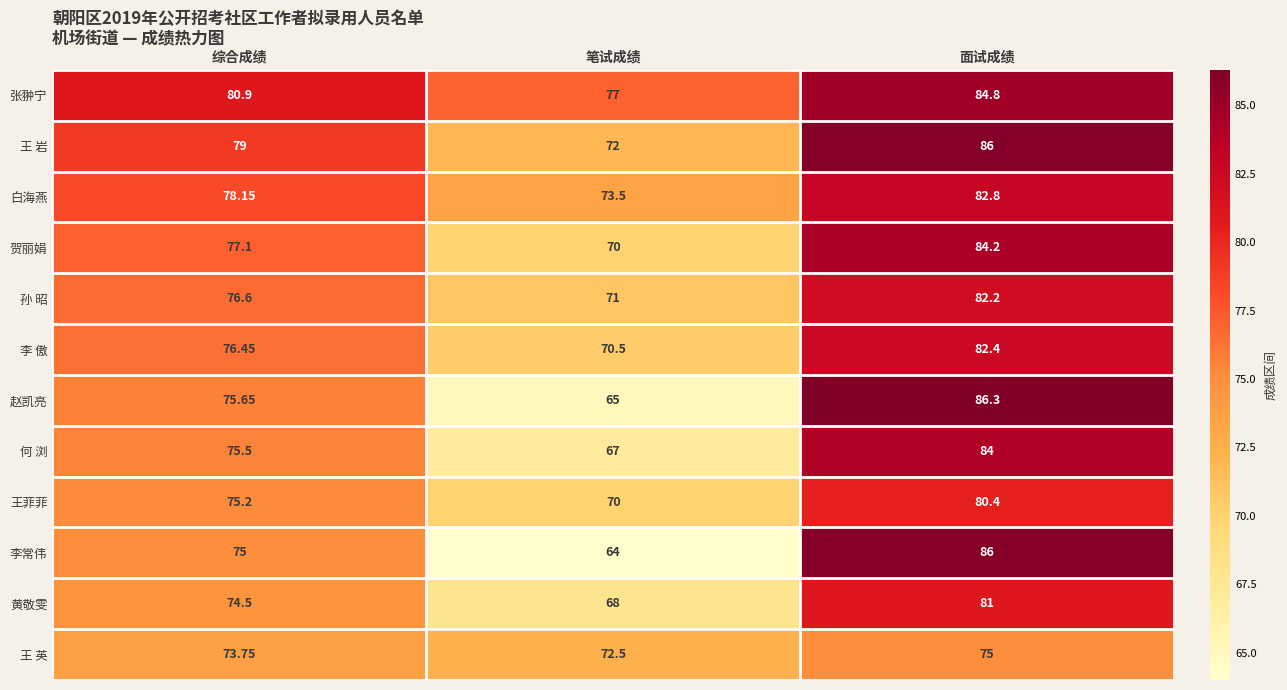

At 综合成绩, list the series in order from largest to smallest.

张翀宁, 王 岩, 白海燕, 贺丽娟, 孙 昭, 李 傲, 赵凯亮, 何 浏, 王菲菲, 李常伟, 黄敬雯, 王 英